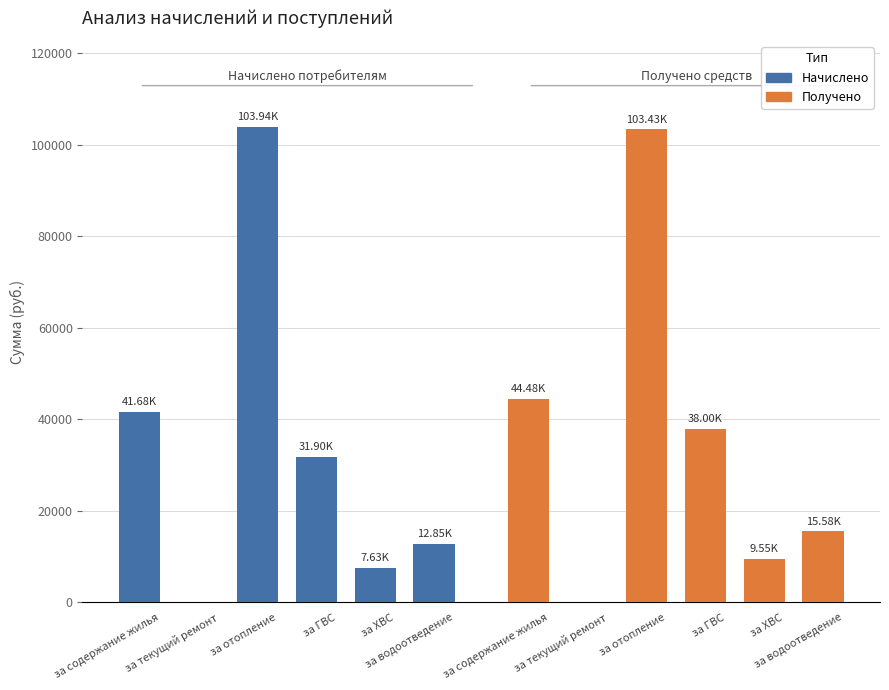

How many values in Начислено are above zero?

5